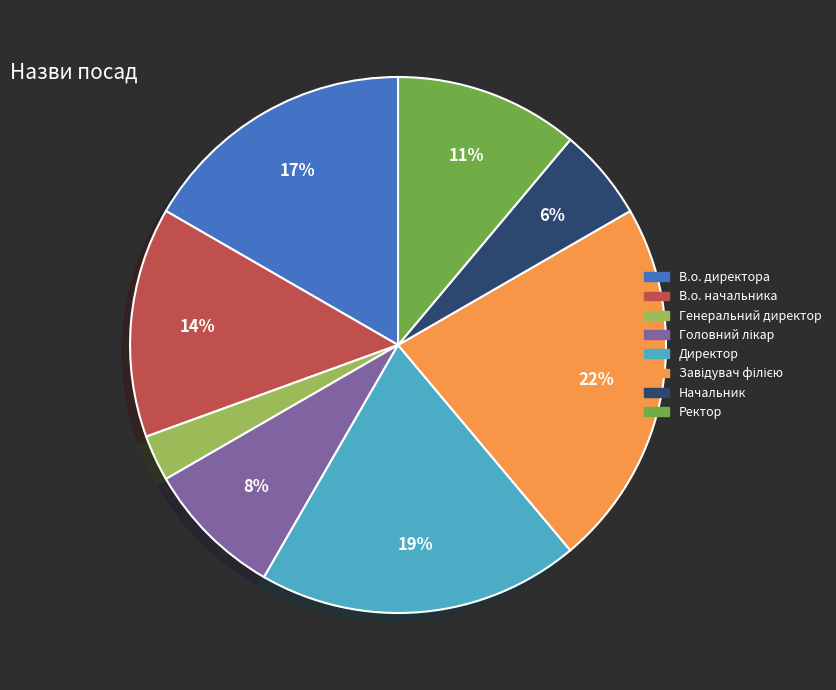

How many segments does this pie chart have?

8